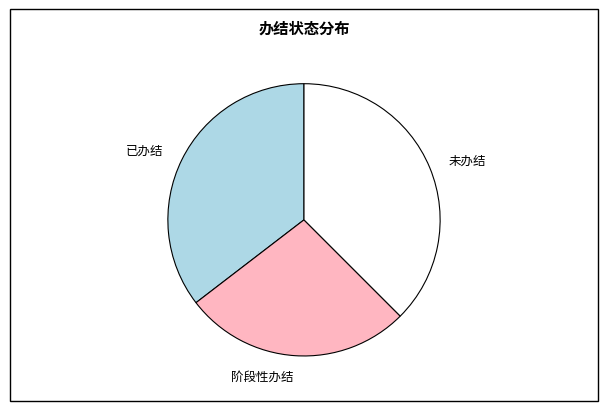

Does any single category account for the majority?

No